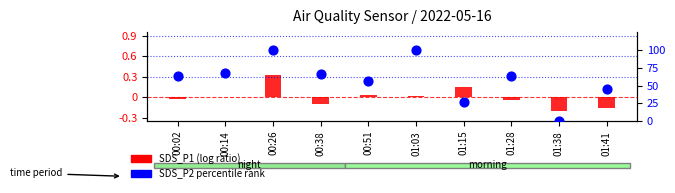

At which category is the sum across all series the highest?

00:26